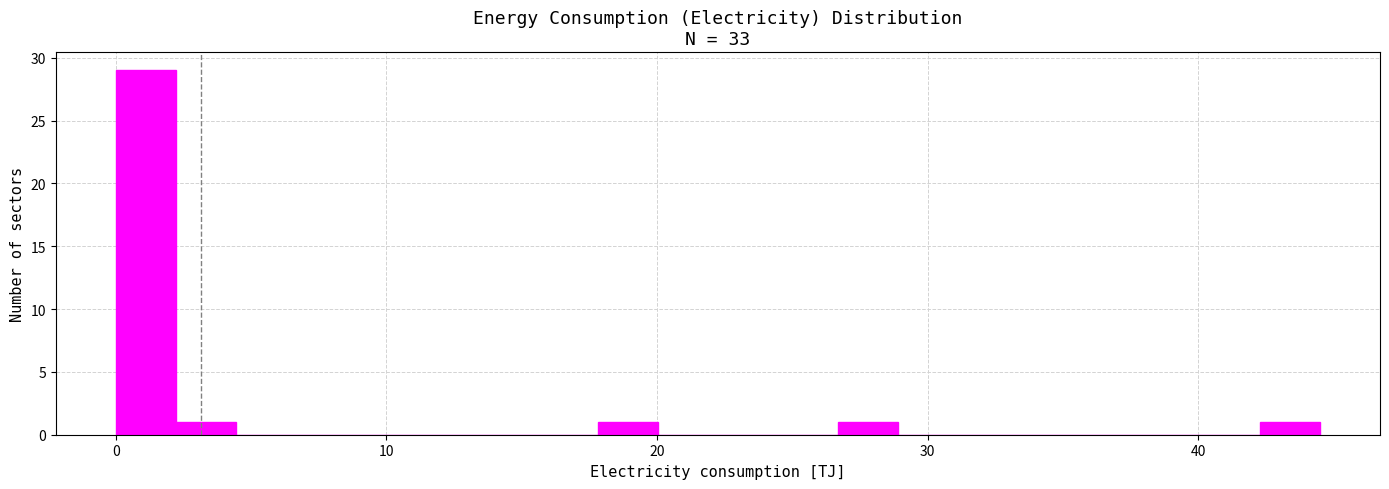

Around what value on the x-axis is the tallest bar? Give the approximate position of its centre, as read against the axis.

1